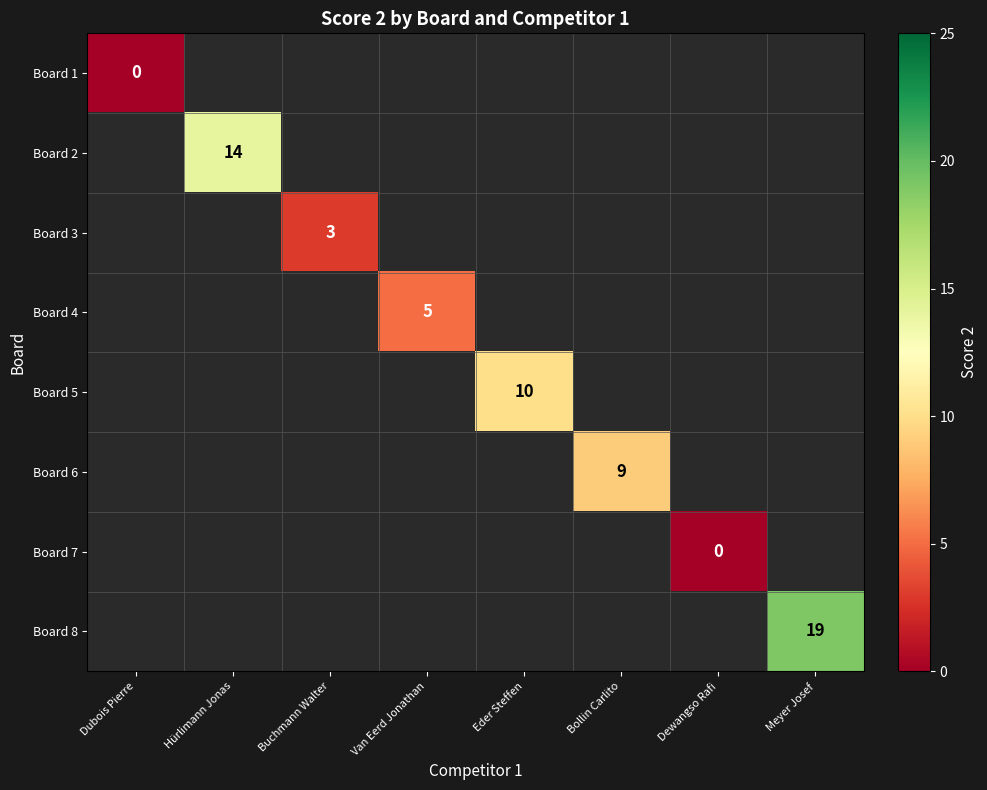

True or false: Board 5 has a value of 10 at Eder Steffen.

True